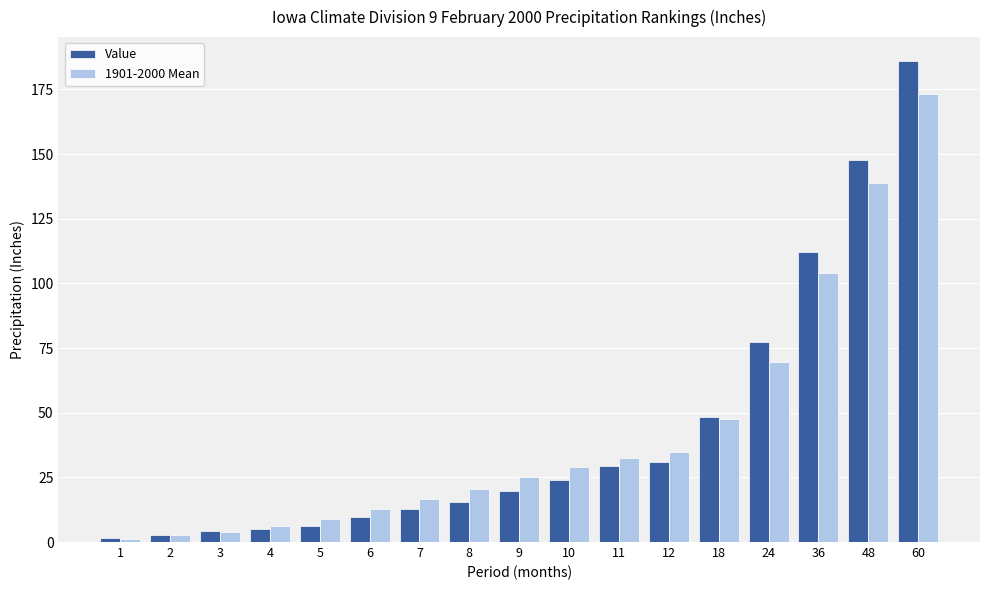

What is the average value of the Value series?

43.1